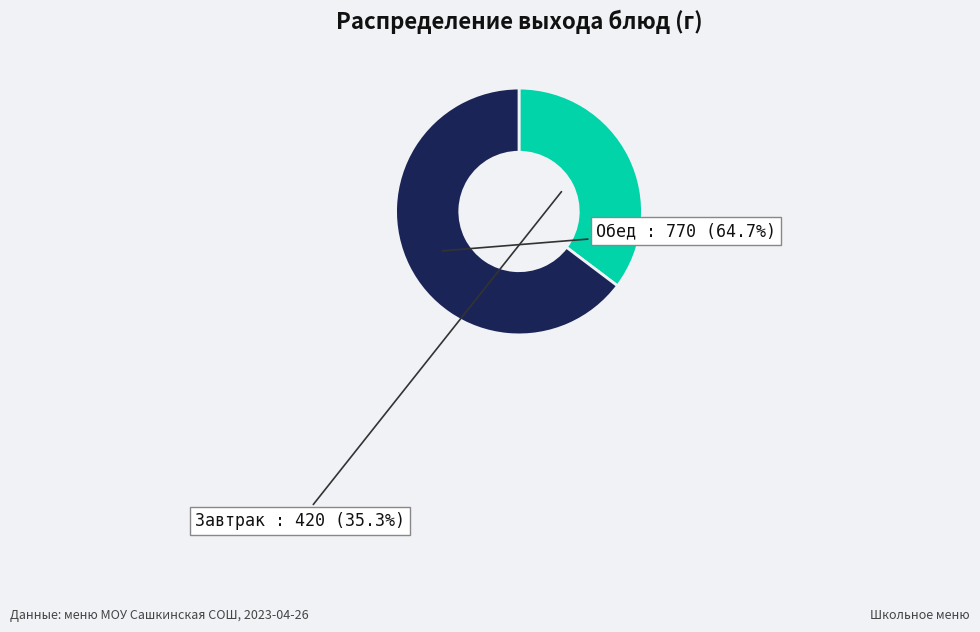

To the nearest percent, what is the difference between the largest and smallest slice percentages?

29%